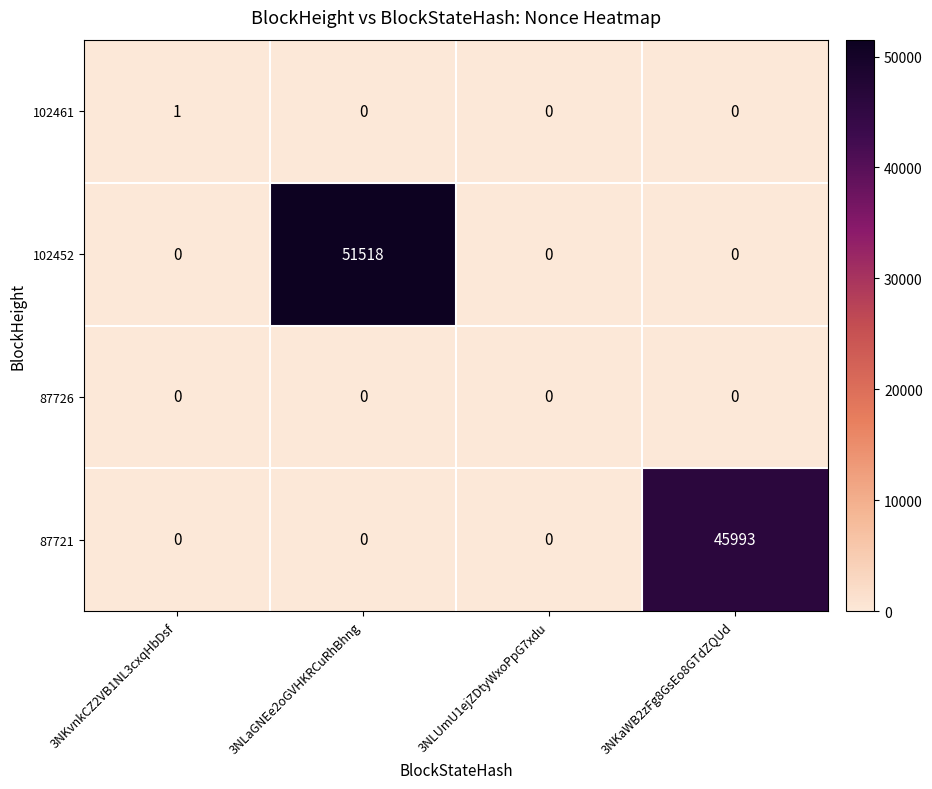

How many series are shown in this chart?

4